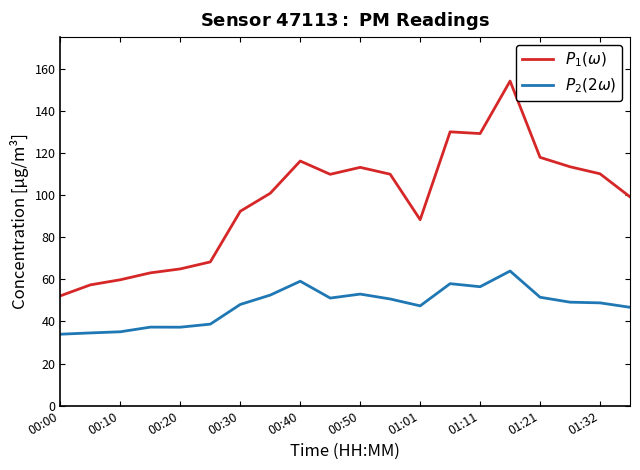

Does the chart display data point markers on the line(s)?

No